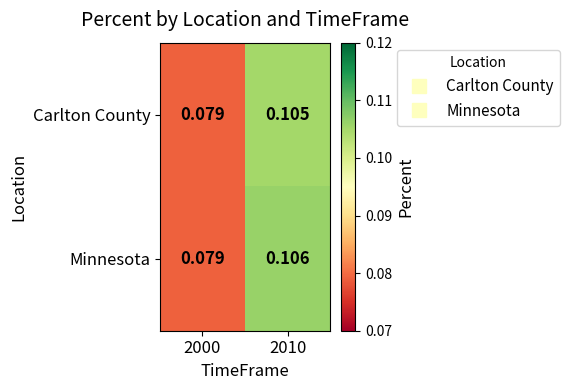

List the series in order of their overall mean, highest first.

Minnesota, Carlton County